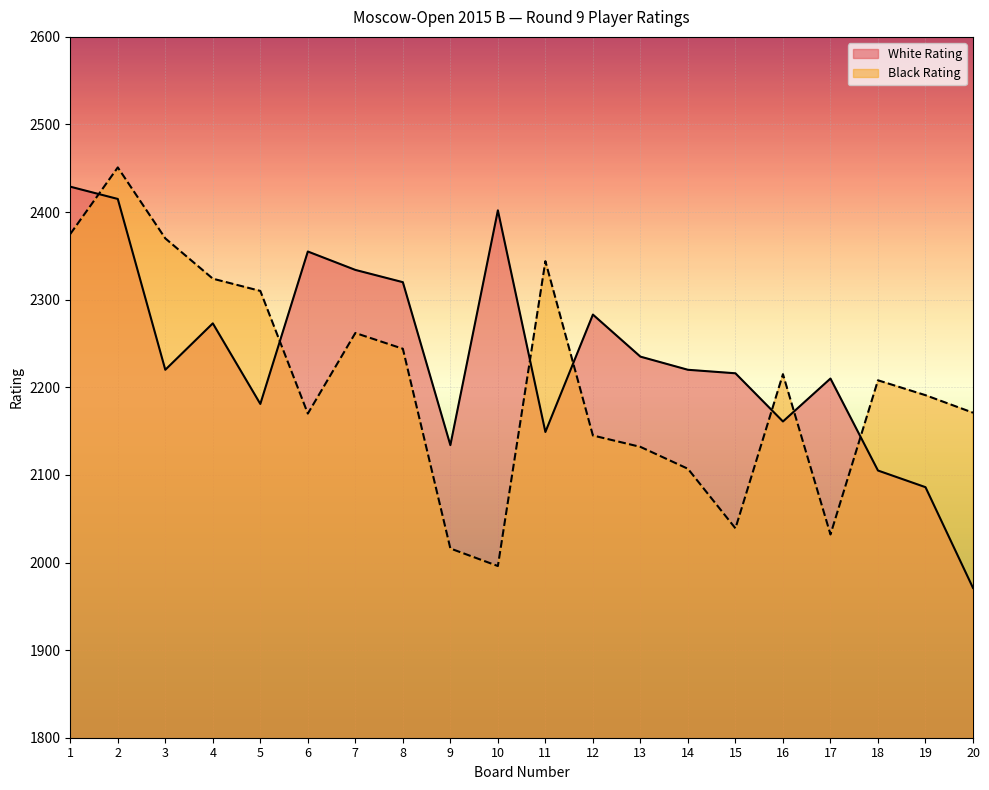

How many lines are shown in the chart?

2